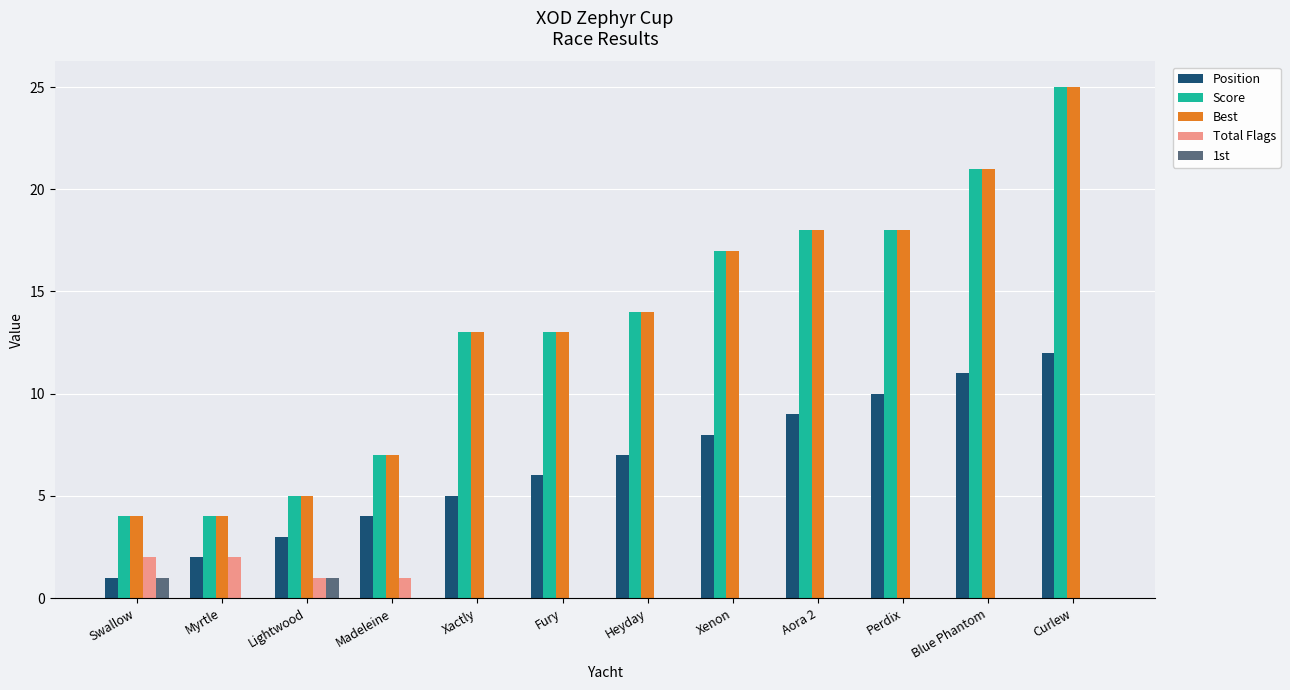

Count the Total Flags values in the range 0 to 1.

10